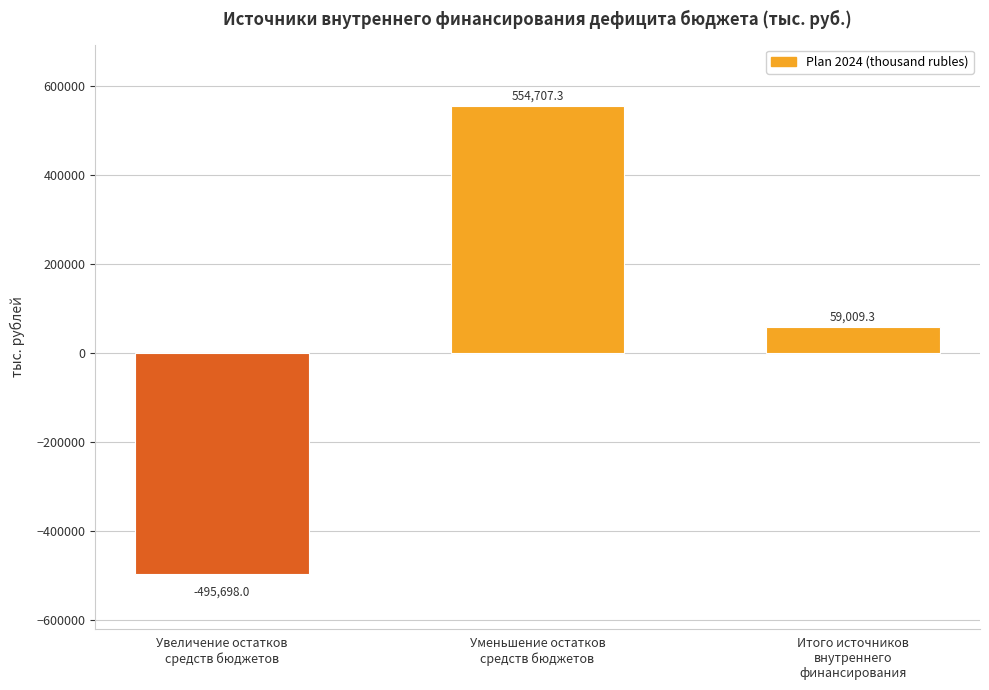

What is the value of the 2nd bar from the left?

554707.3